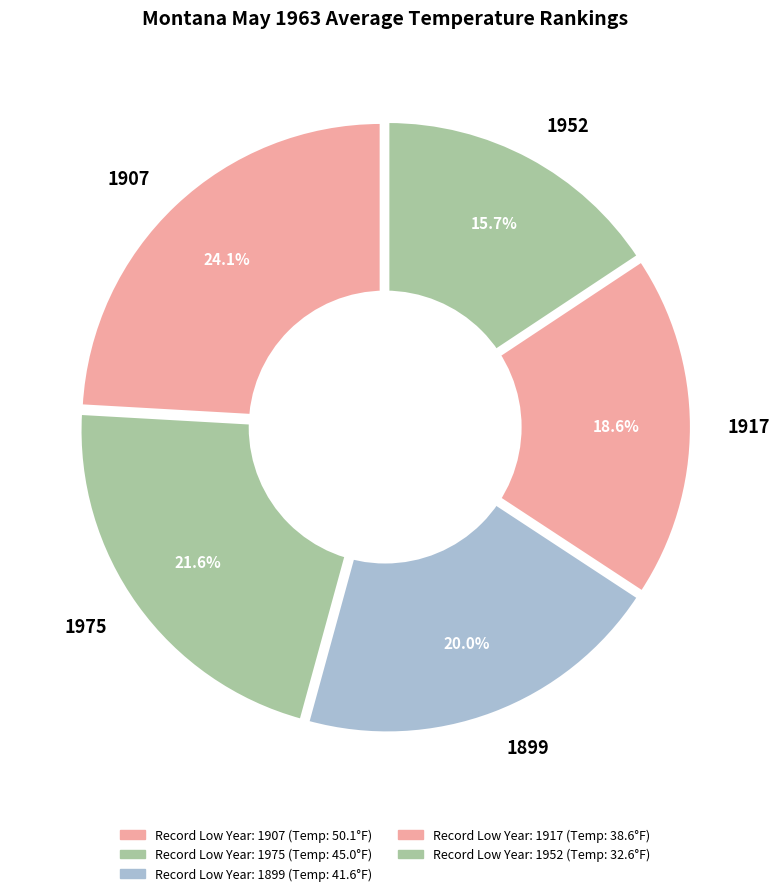

How many segments does this pie chart have?

5